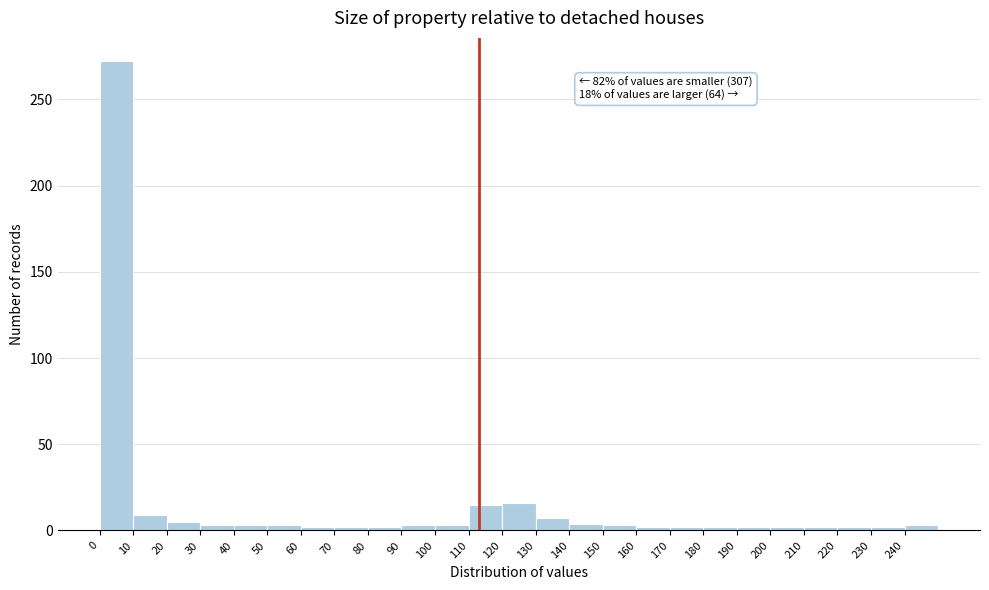

Which range on the x-axis has the tallest bar?

0 to 10